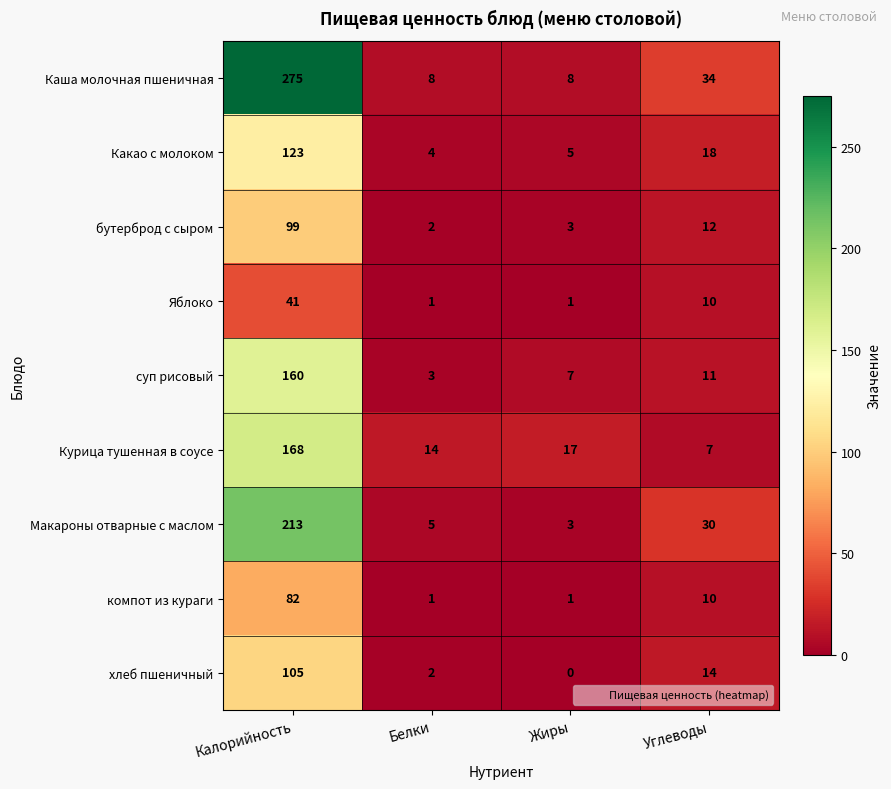

List the series in order of their peak value, highest first.

Каша молочная пшеничная, Макароны отварные с маслом, Курица тушенная в соусе, суп рисовый, Какао с молоком, хлеб пшеничный, бутерброд с сыром, компот из кураги, Яблоко